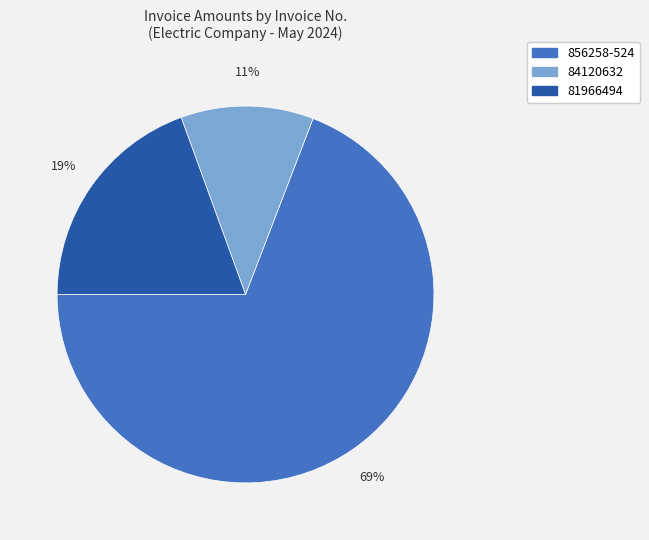

Approximately how many times larger is the value at 81966494 compared to 856258-524?

0.3